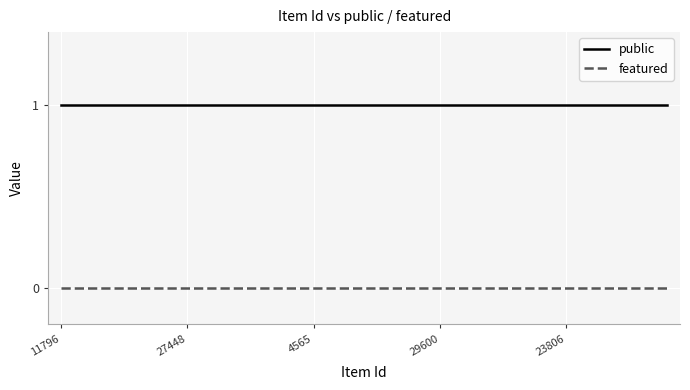

True or false: public and featured intersect in this chart.

False